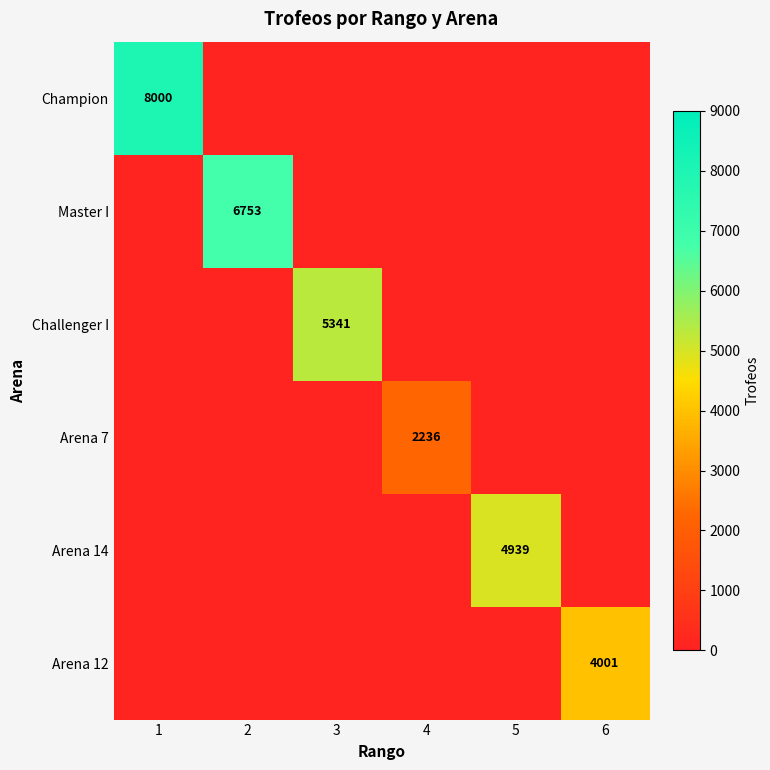

Is it true that Arena 14 equals 8400 at 5?

False